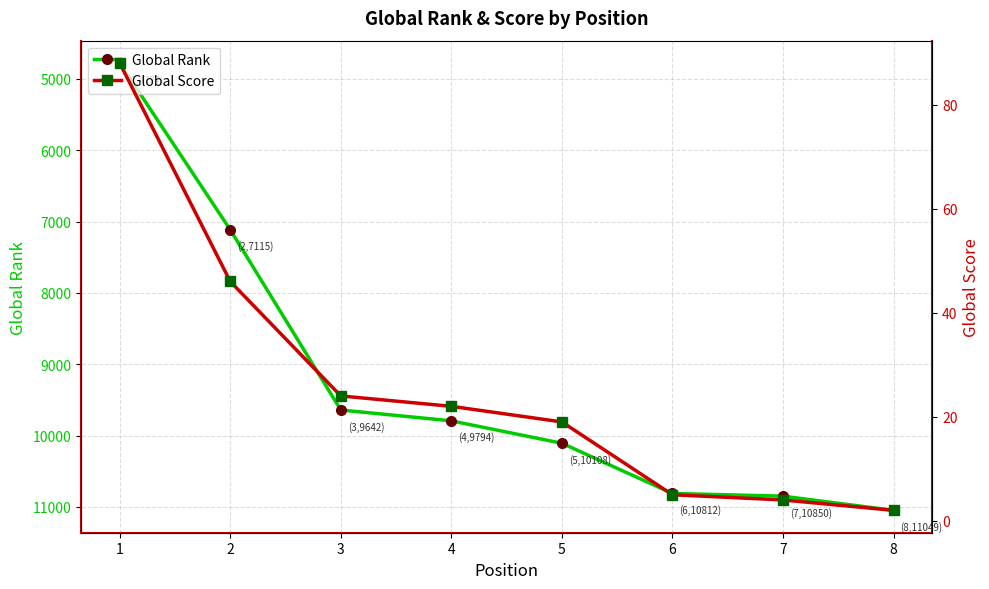

Does the chart have visible grid lines?

Yes